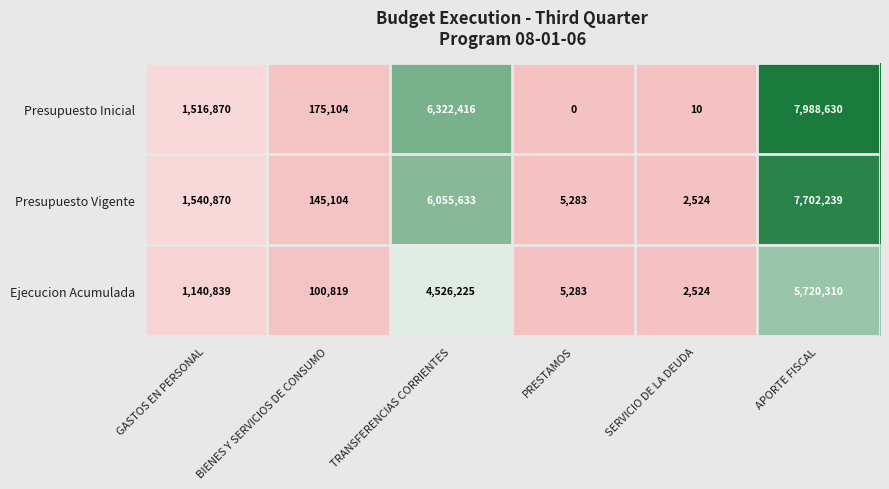

What is the maximum value shown in the chart?

7988630